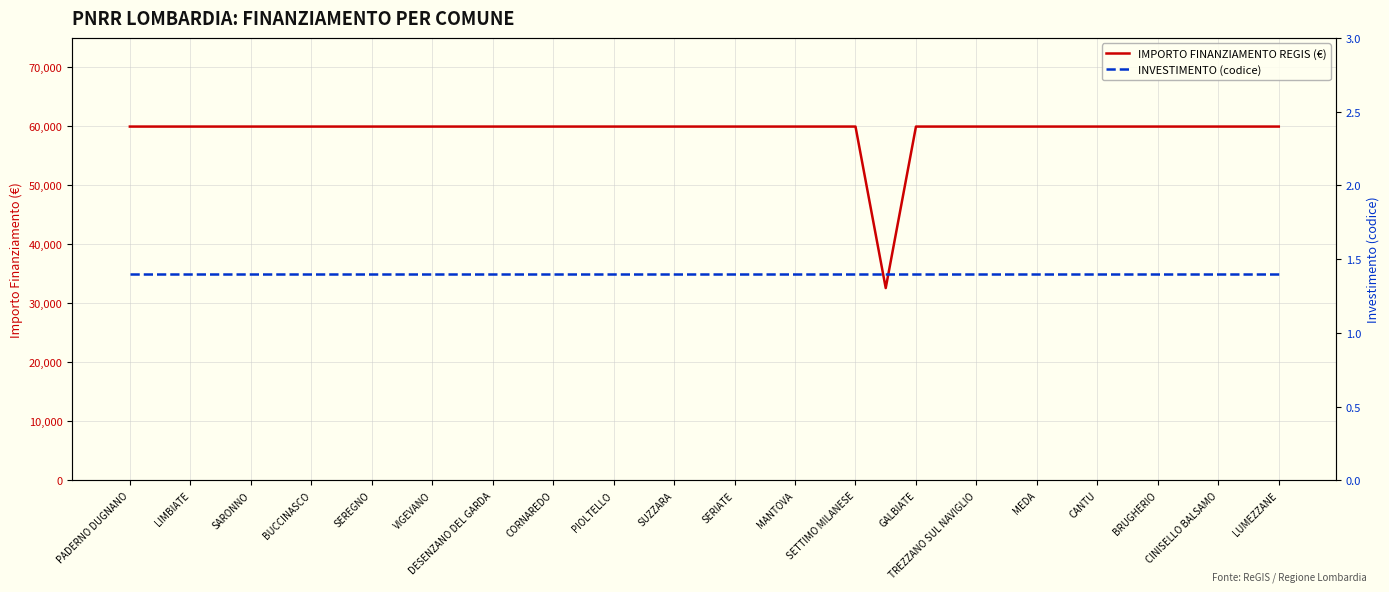

What is the value of the IMPORTO FINANZIAMENTO REGIS (€) point at the 13th from the left?

59966.0